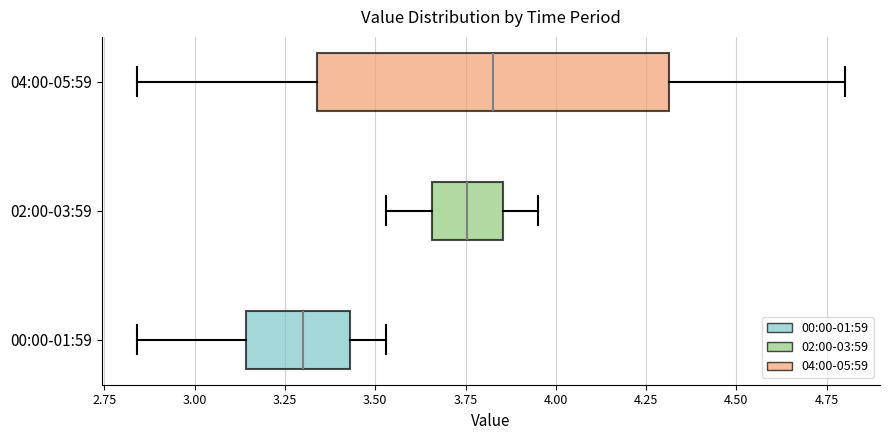

Reading bottom to top, transcribe this box plot: for each box, give where its median line is, the range the box spans, and where its two whiskers end, as read against the x-axis. The values are not printed on the chart, so give them approximately, as read against the axis.

00:00-01:59: median 3.30, box 3.15 to 3.45, whiskers 2.85 to 3.55
02:00-03:59: median 3.75, box 3.65 to 3.85, whiskers 3.55 to 3.95
04:00-05:59: median 3.85, box 3.35 to 4.30, whiskers 2.85 to 4.80